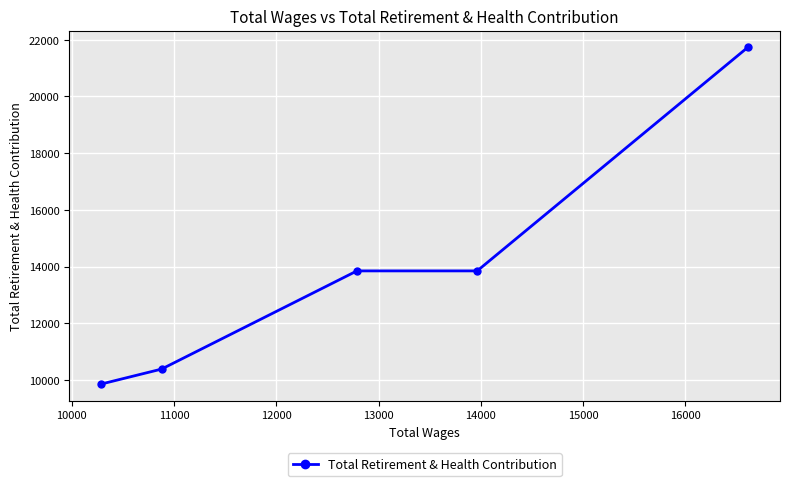

How many series are shown in this chart?

1